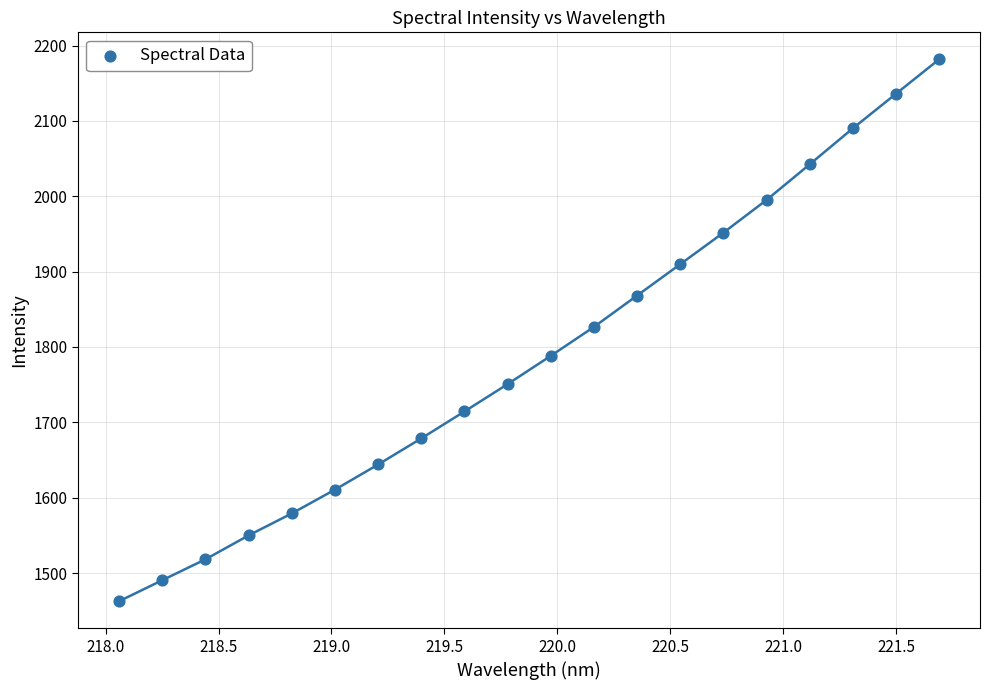

What is the range of Y values (max minus min)?

719.1